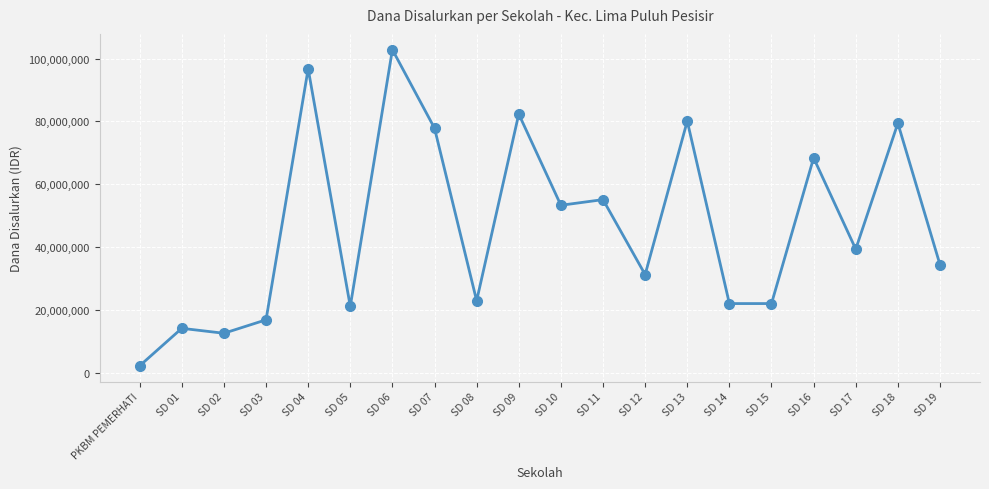

What is the label of the 3rd point from the right?

SD 17